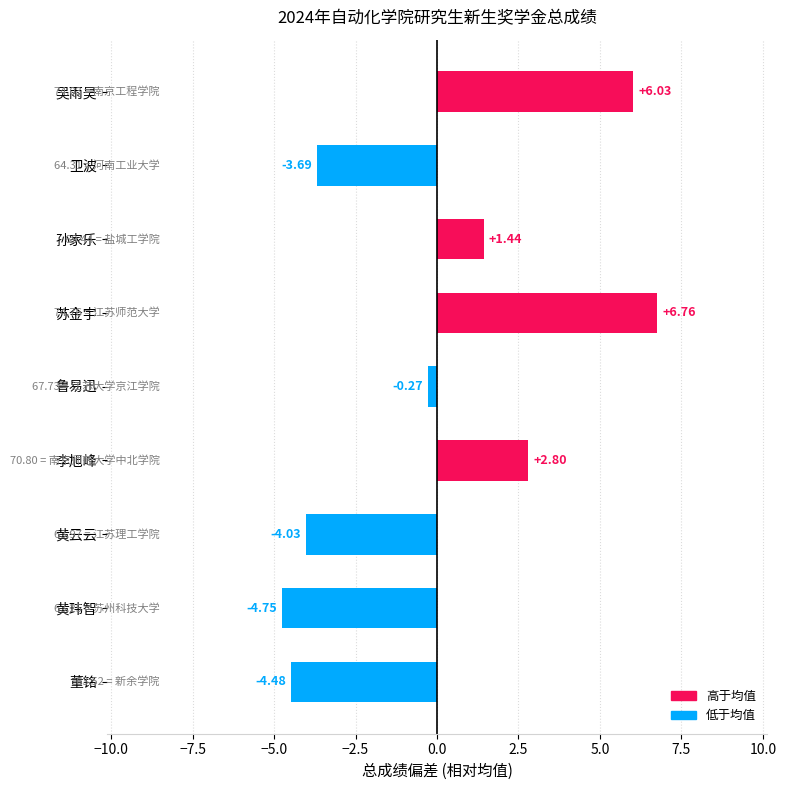

Does the chart contain any negative values?

Yes